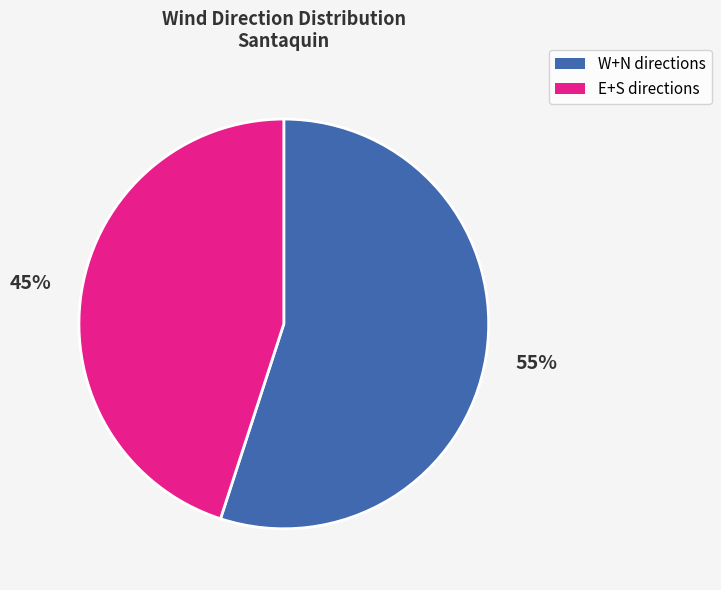

To the nearest percent, what is the difference between the largest and smallest slice percentages?

10%